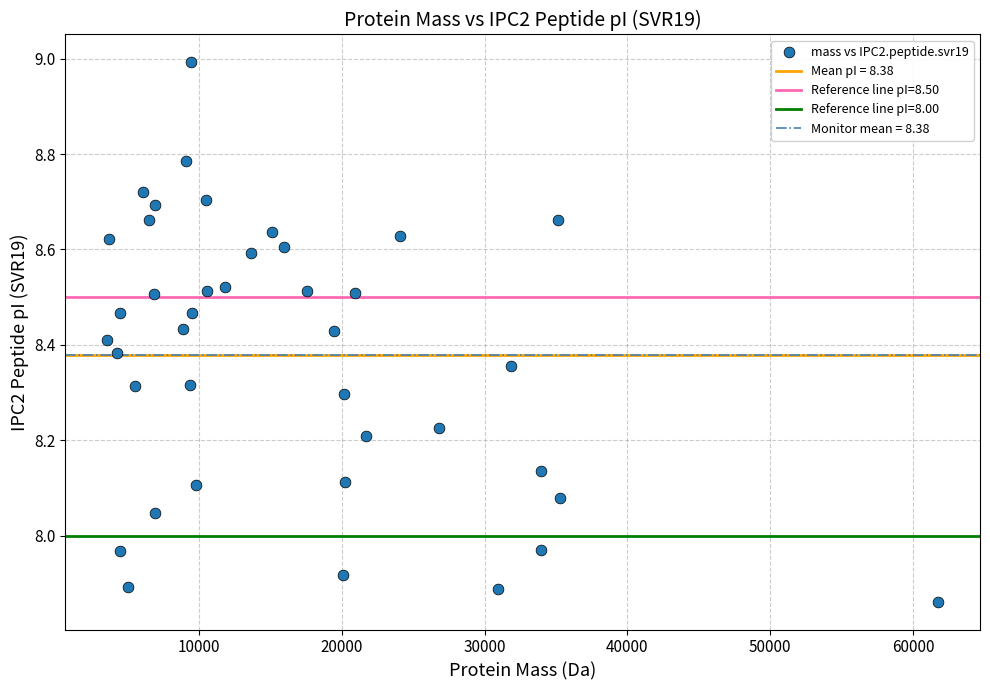

What is the range of X values (max minus min)?

58219.1